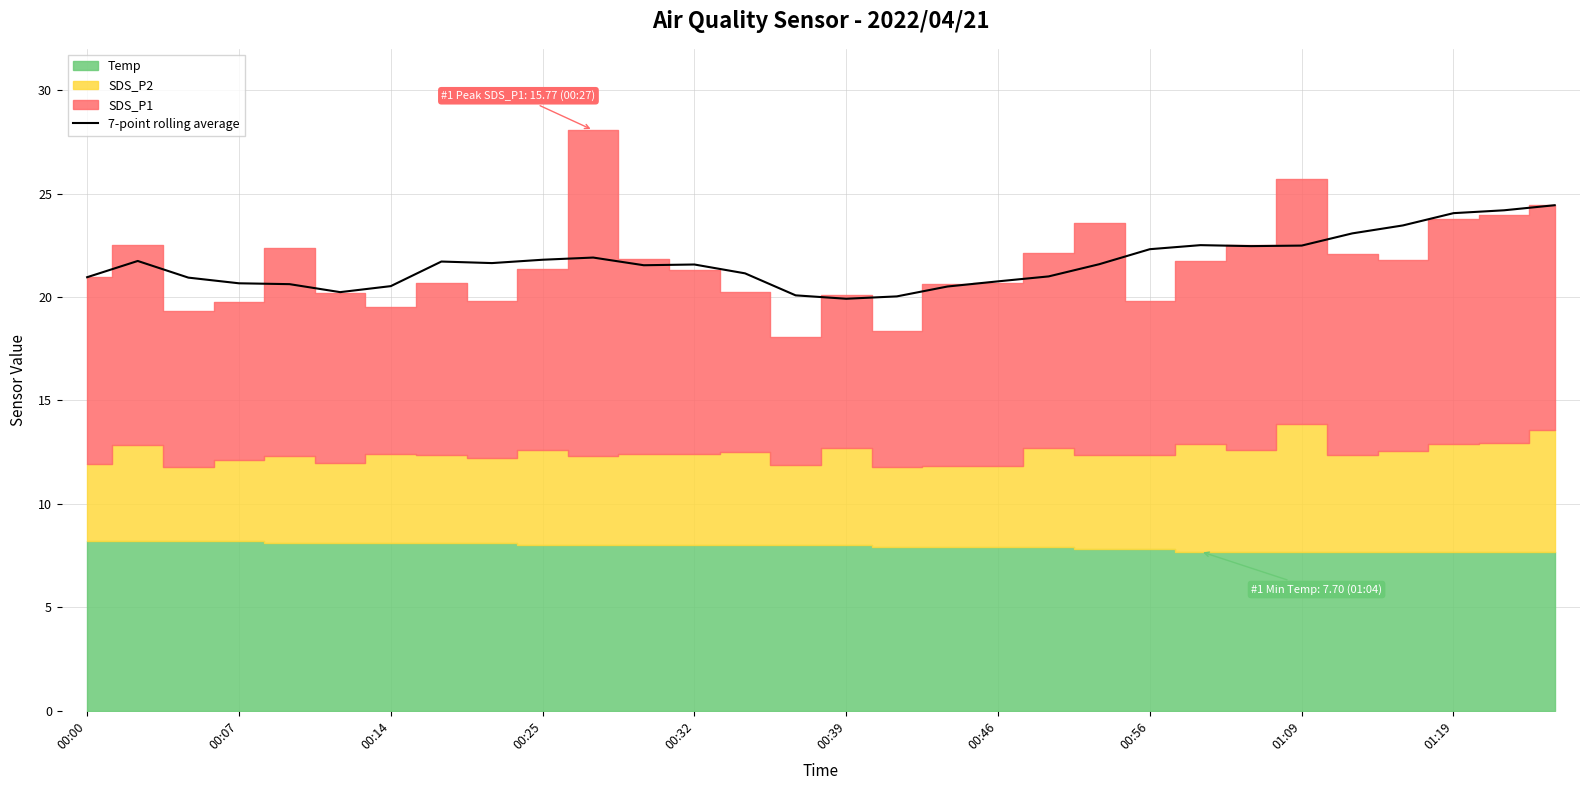

The value of 7-point rolling average at 00:56 is 22.3. True or false?

True